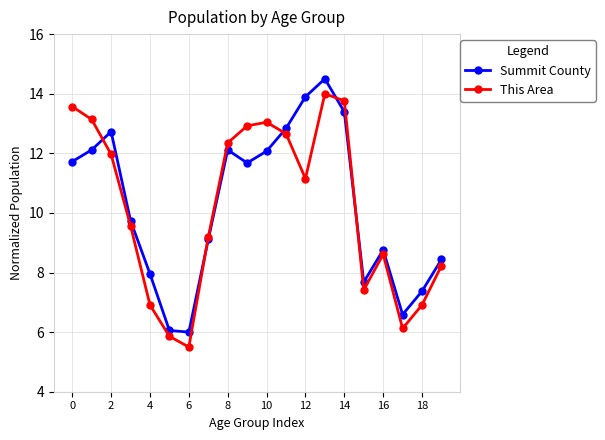

True or false: This Area has more than 1 points higher than both neighbors.

True